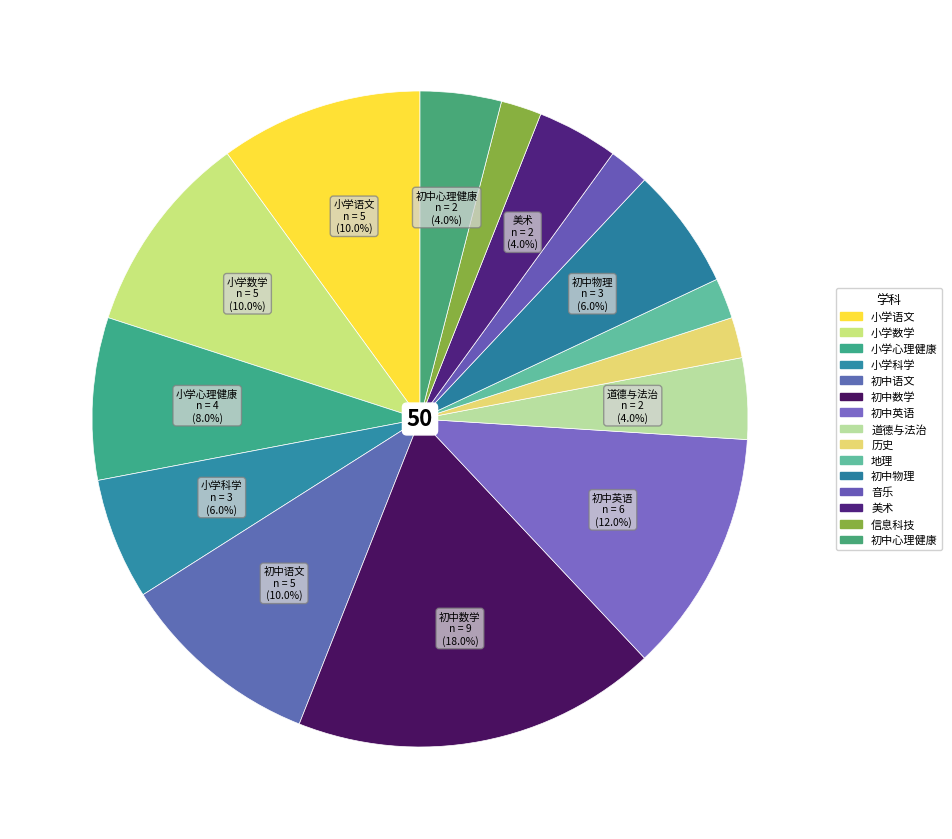

Which slice is the smallest?

历史